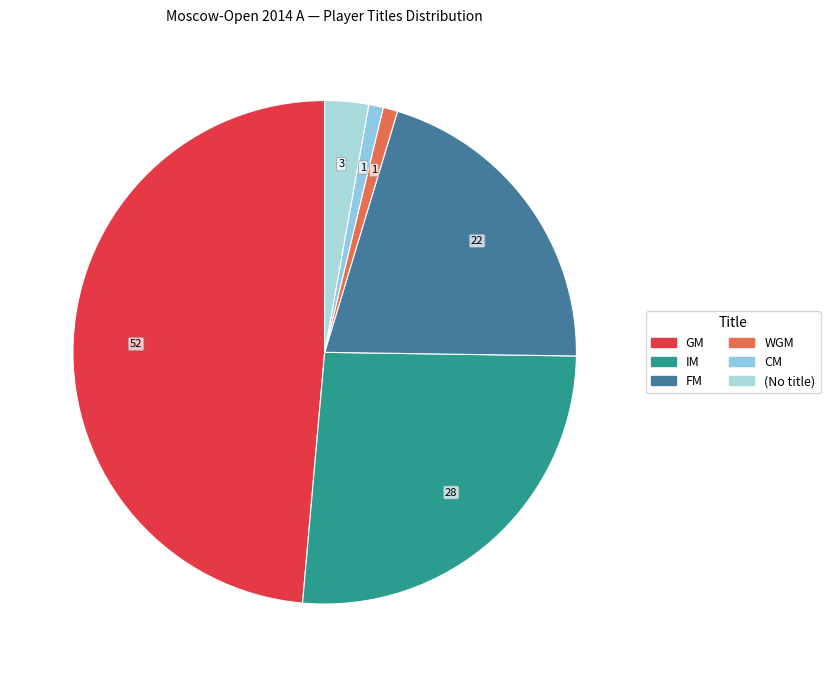

To the nearest percent, what portion does IM represent?

26%